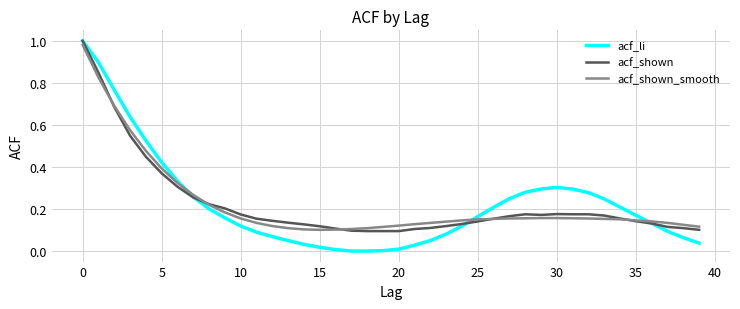

Which series has the widest spread of values?

acf_li